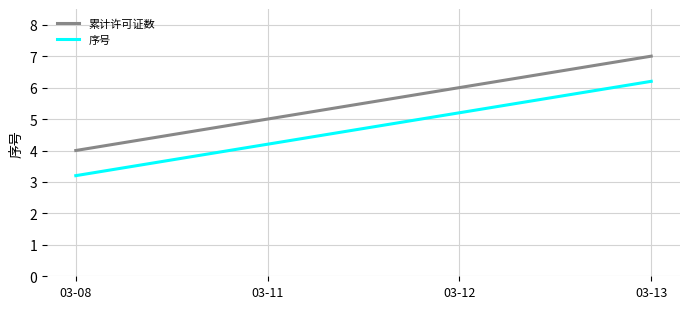

What is the highest value of the 序号 series?

6.2